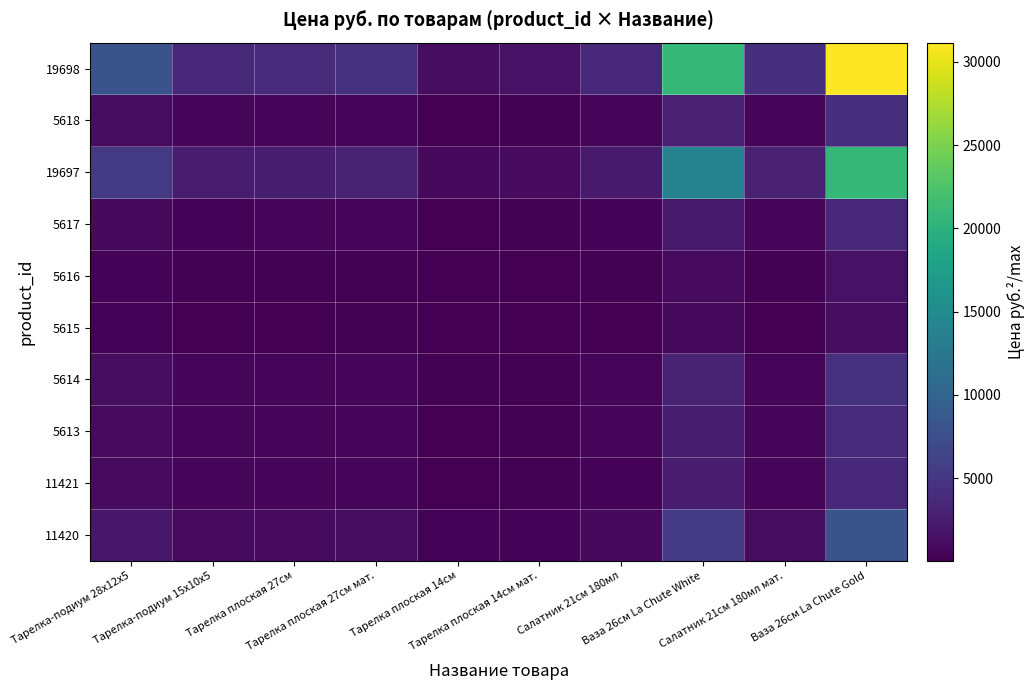

Count the number of categories in the chart.

10